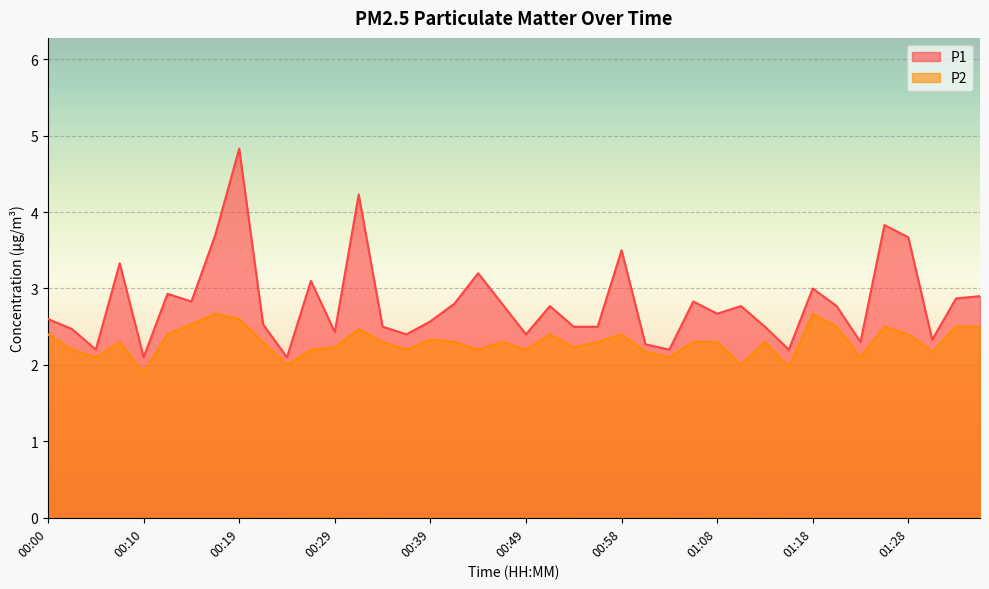

Rank the series by their maximum value, from highest to lowest.

P1, P2